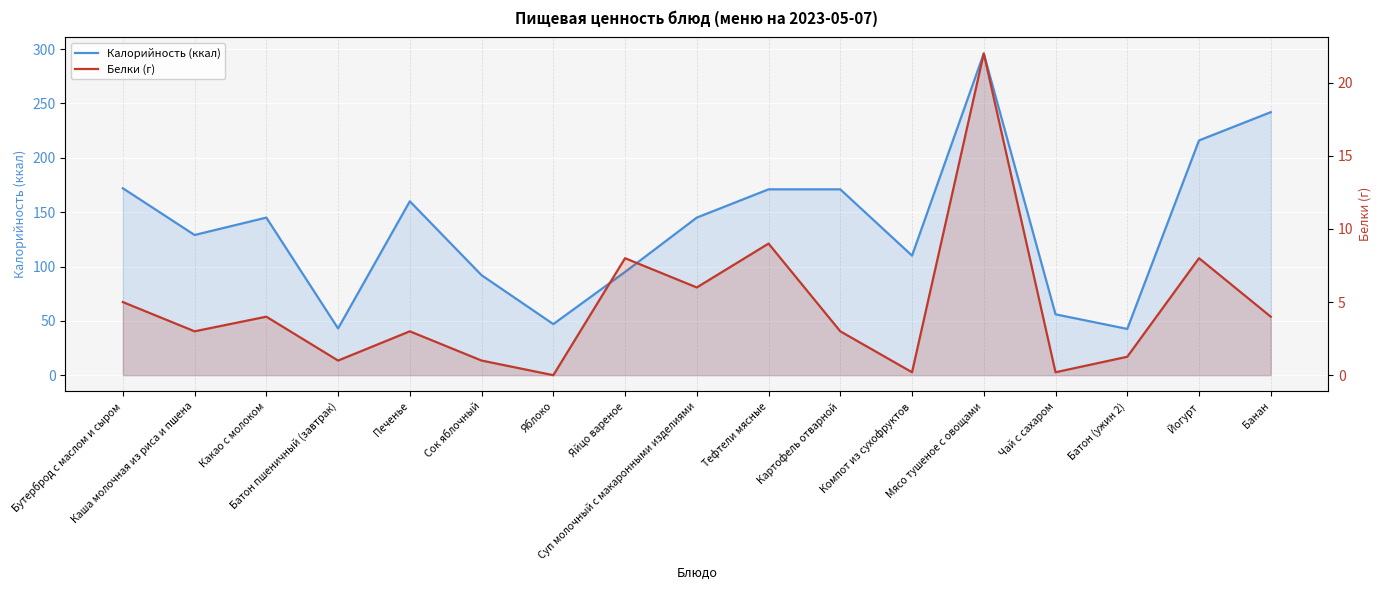

How many lines are shown in the chart?

2